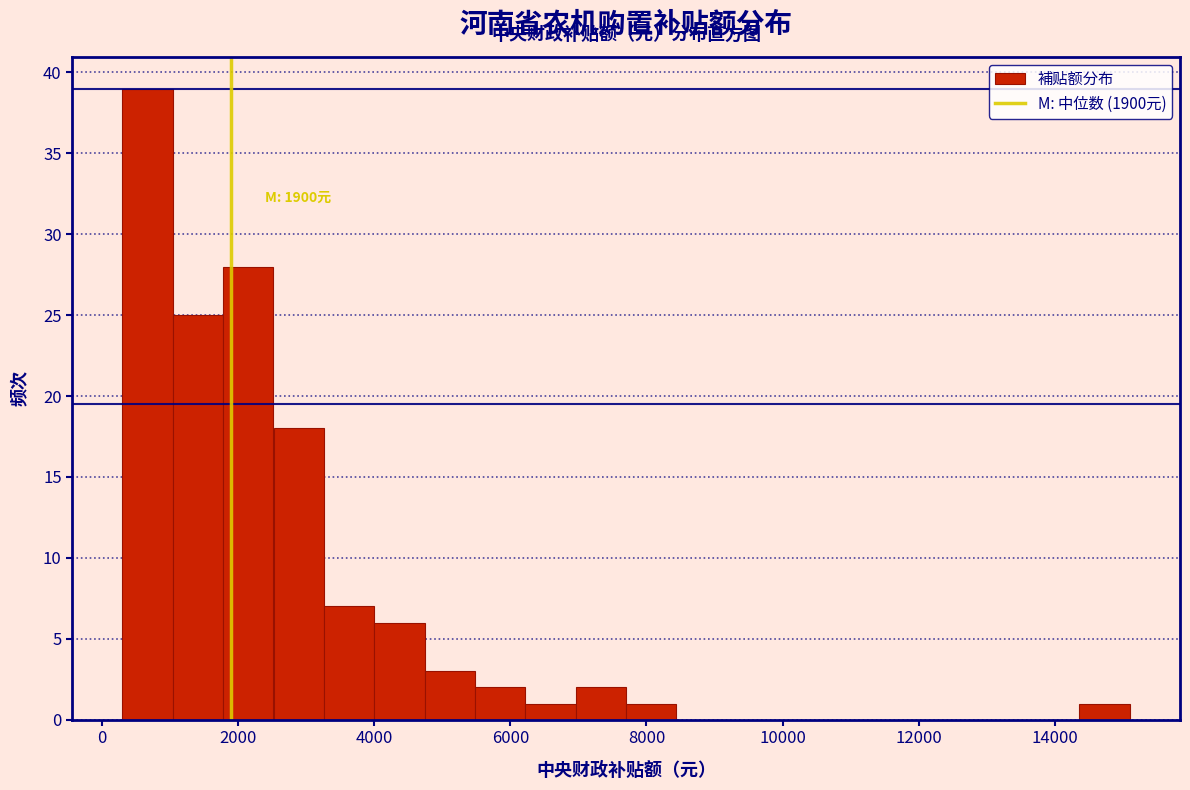

Read against the x-axis, roughly where is the centre of the tallest bar?

600